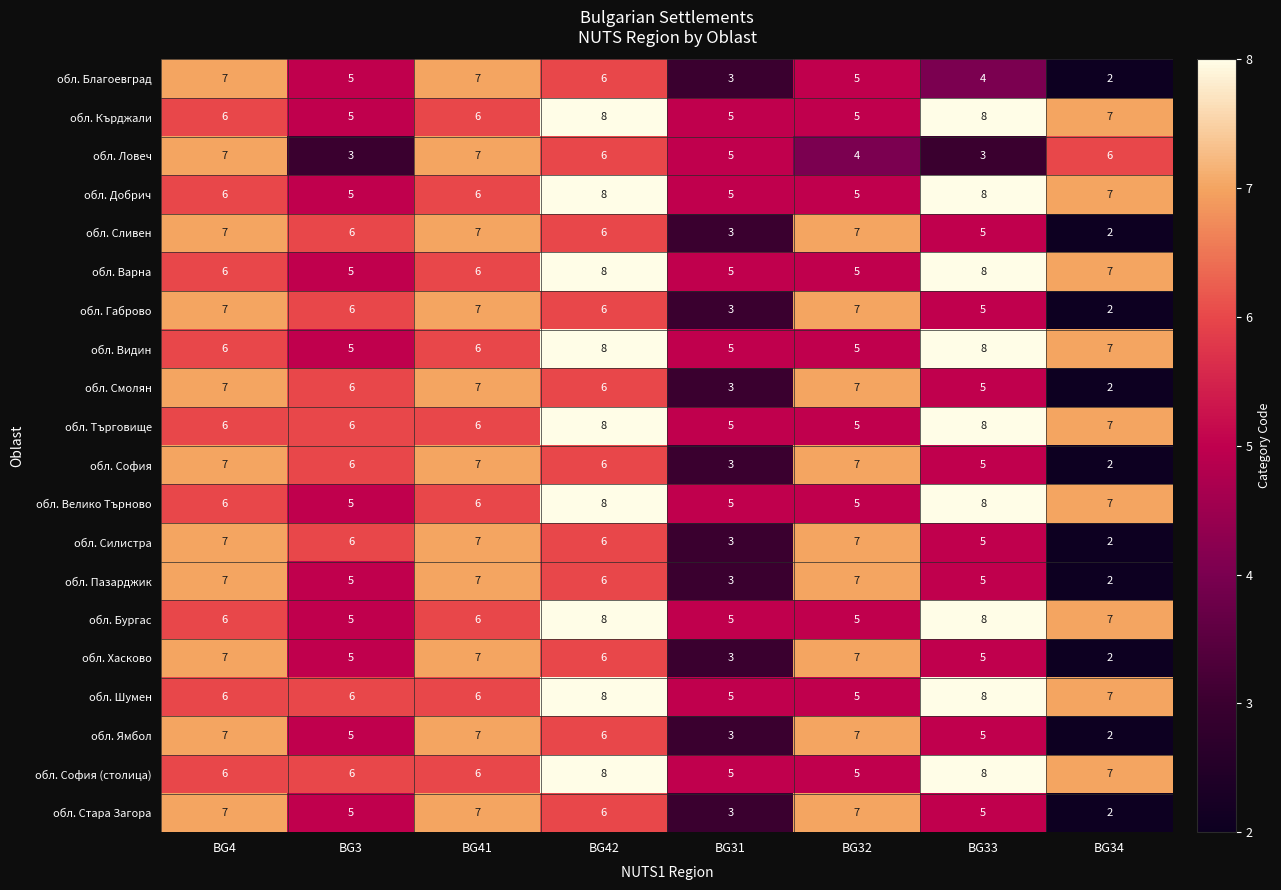

What value does the обл. Кърджали series have at BG42?

8